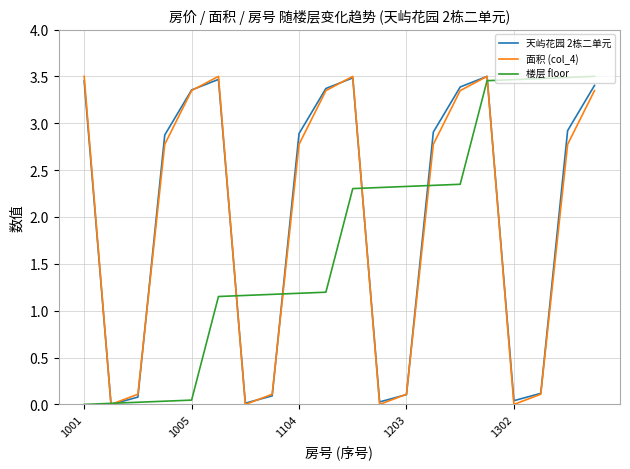

True or false: 楼层 floor has a value of 1.2 at 1104.

True